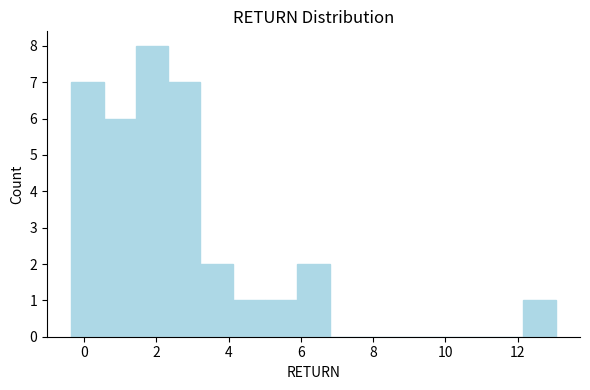

Over which range of the x-axis is the bar tallest?

1.4 to 2.4